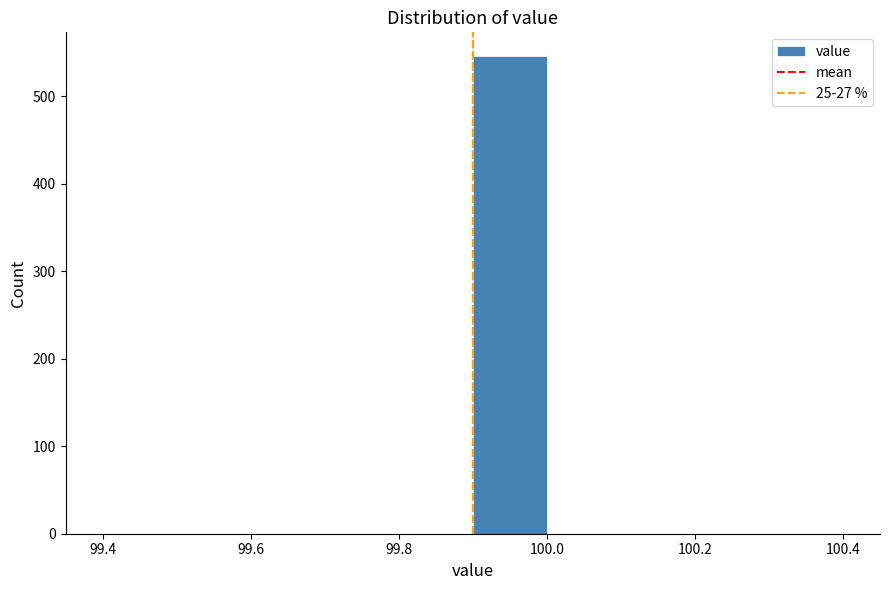

Reading left to right, list every bar in this chart as the range it spans on the x-axis followed by its height. The values are not printed on the chart, so give them approximately, as read against the axis.

99.4 to 99.5: 0
99.5 to 99.6: 0
99.6 to 99.7: 0
99.7 to 99.8: 0
99.8 to 99.9: 0
99.9 to 100.0: 550
100.0 to 100.1: 0
100.1 to 100.2: 0
100.2 to 100.3: 0
100.3 to 100.4: 0